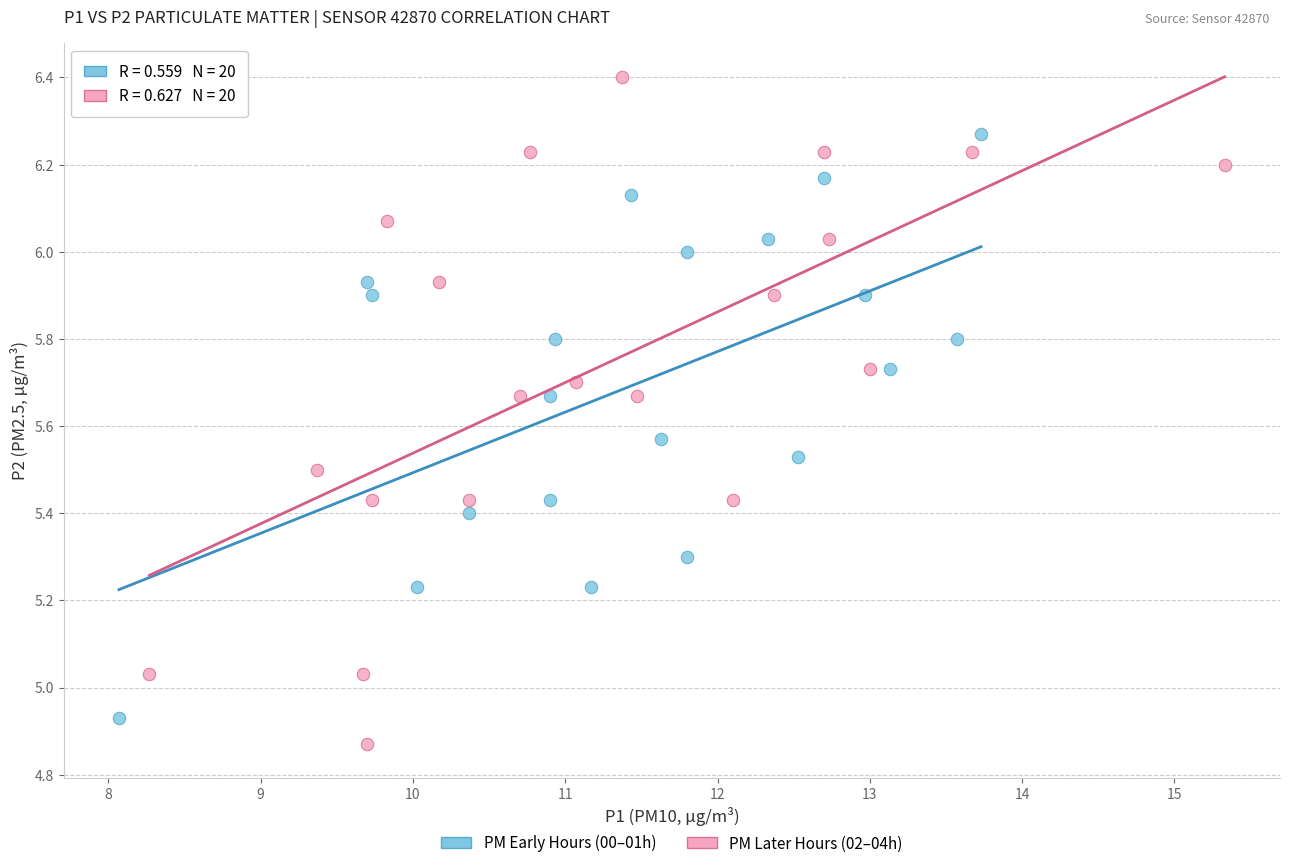

Which series reaches the maximum Y coordinate?

PM Later Hours (02–04h)